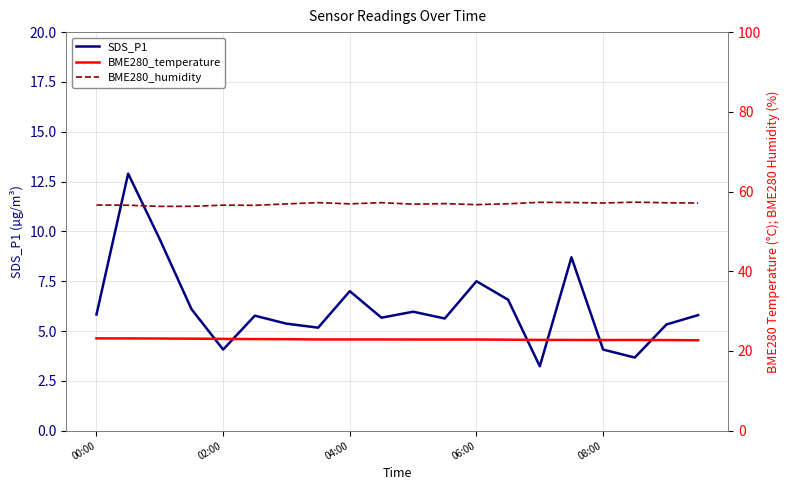

What is the sum of all BME280_temperature values?

458.1